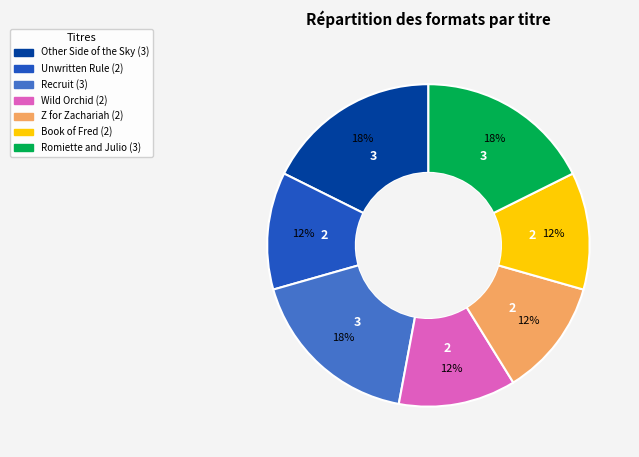

To the nearest percent, what is the difference between the largest and smallest slice percentages?

6%